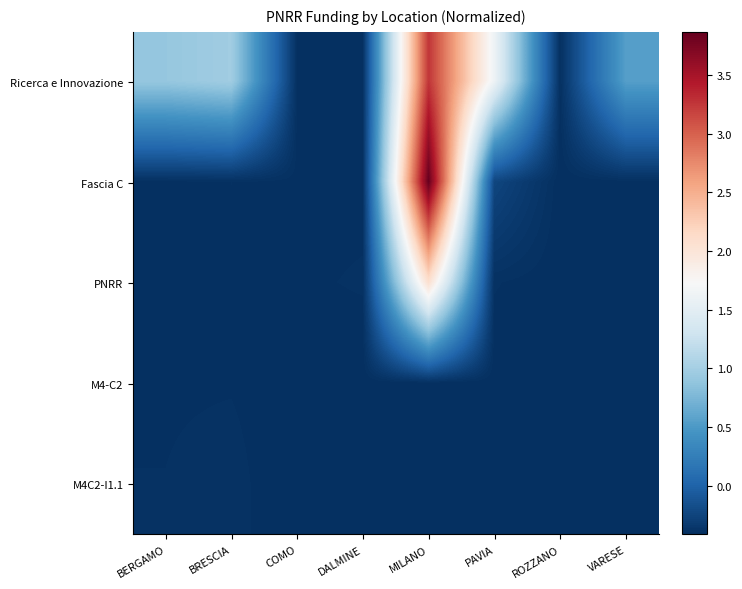

Which series changed the most between BRESCIA and VARESE?

Ricerca e Innovazione